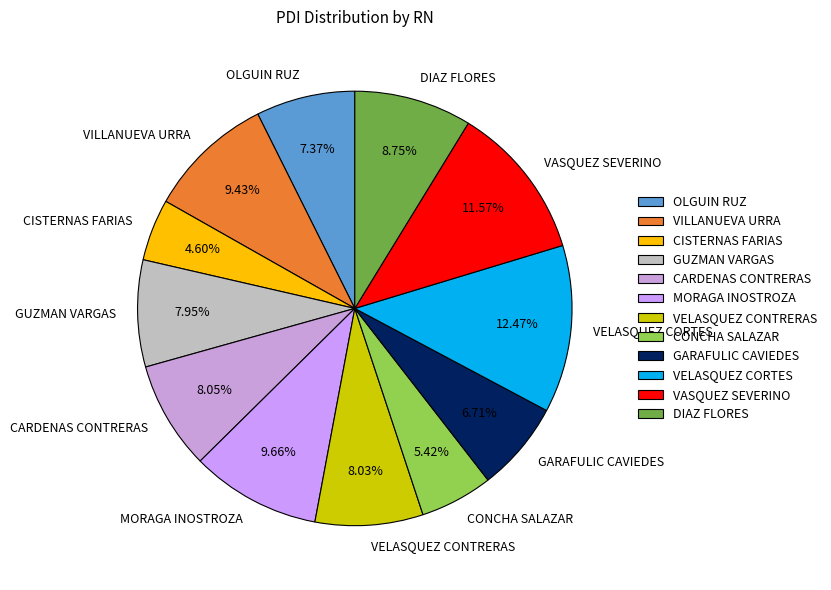

Count the number of slices in the pie.

12